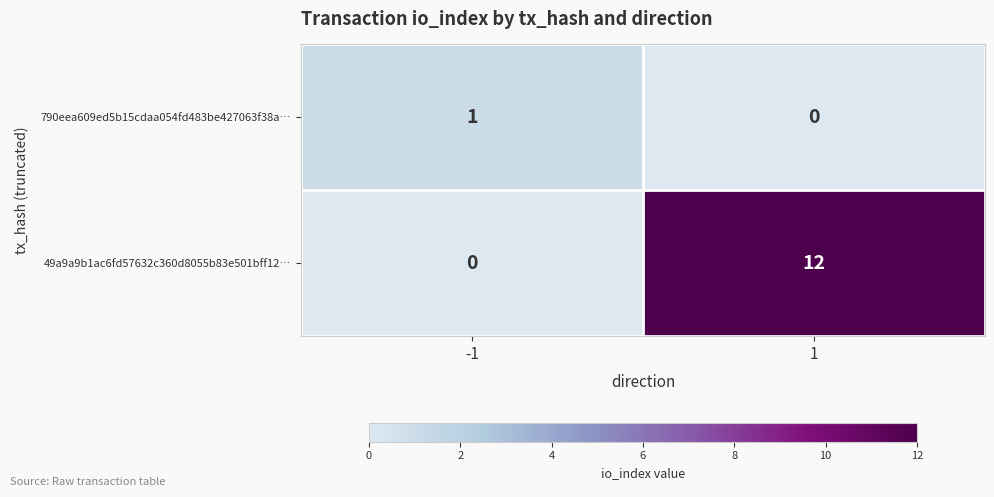

Which series has the largest total across all categories?

49a9a9b1ac6fd57632c360d8055b83e501bff12…